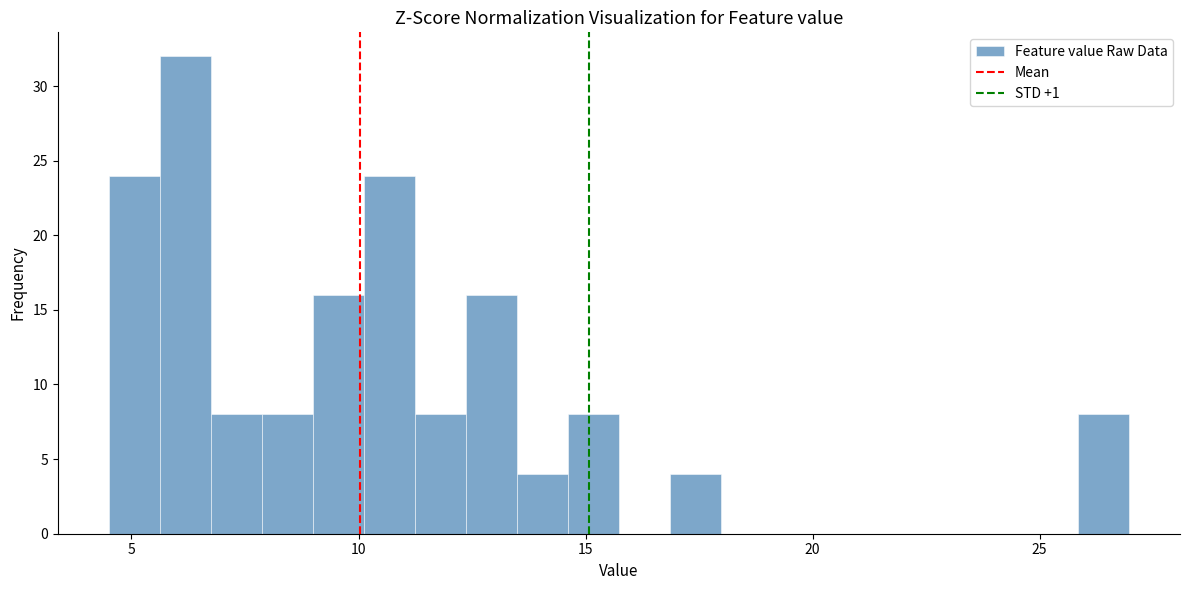

Around what value on the x-axis is the tallest bar? Give the approximate position of its centre, as read against the axis.

6.0